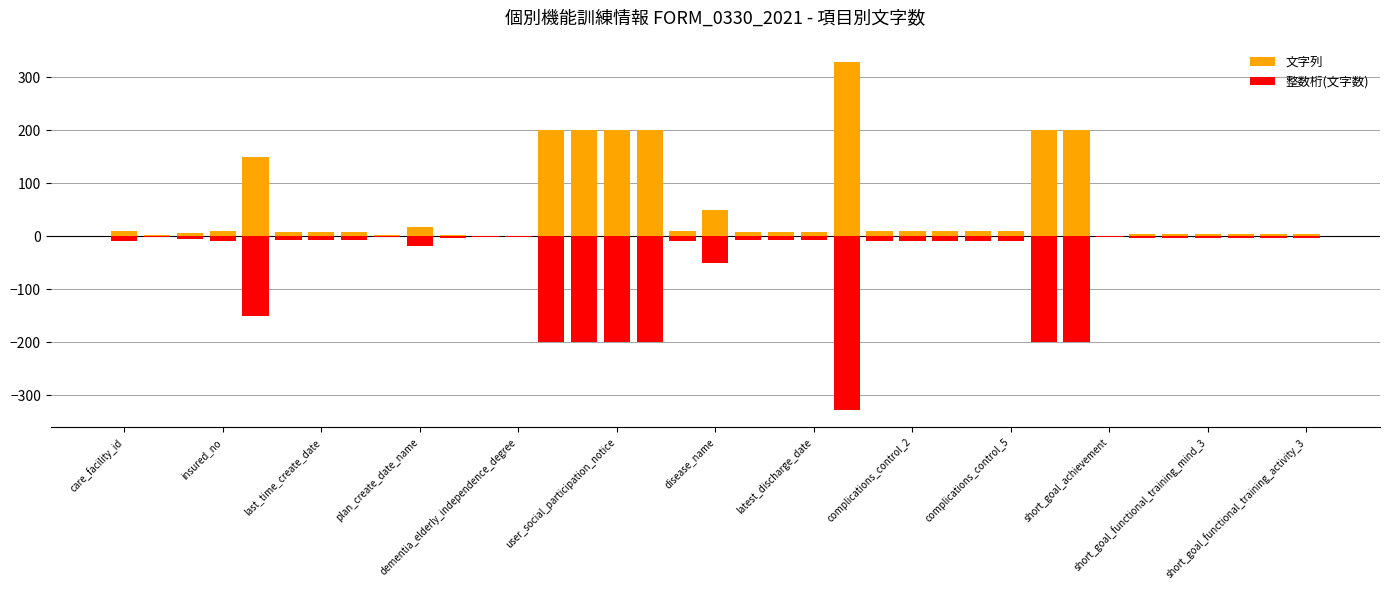

How many bars are there in total?

74